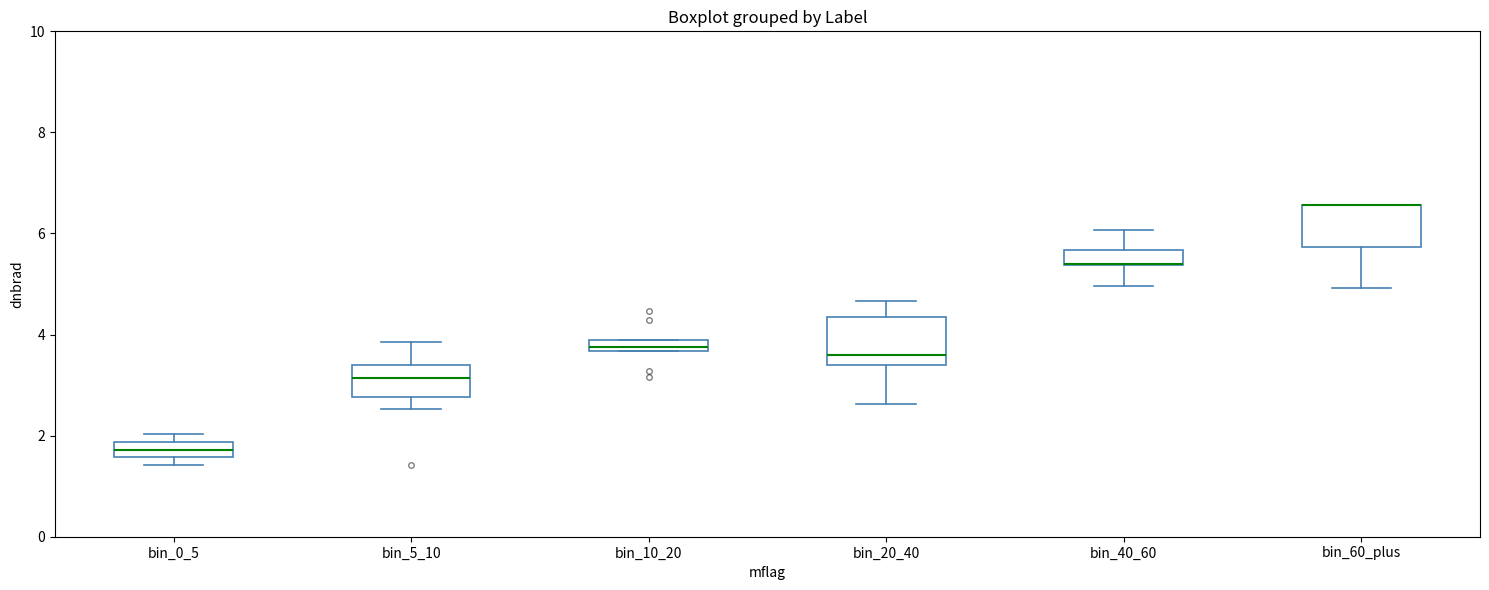

Where is the upper edge of the box for bin_20_40 on the y-axis? The values are not printed on the chart, so give them approximately, as read against the axis.

4.4